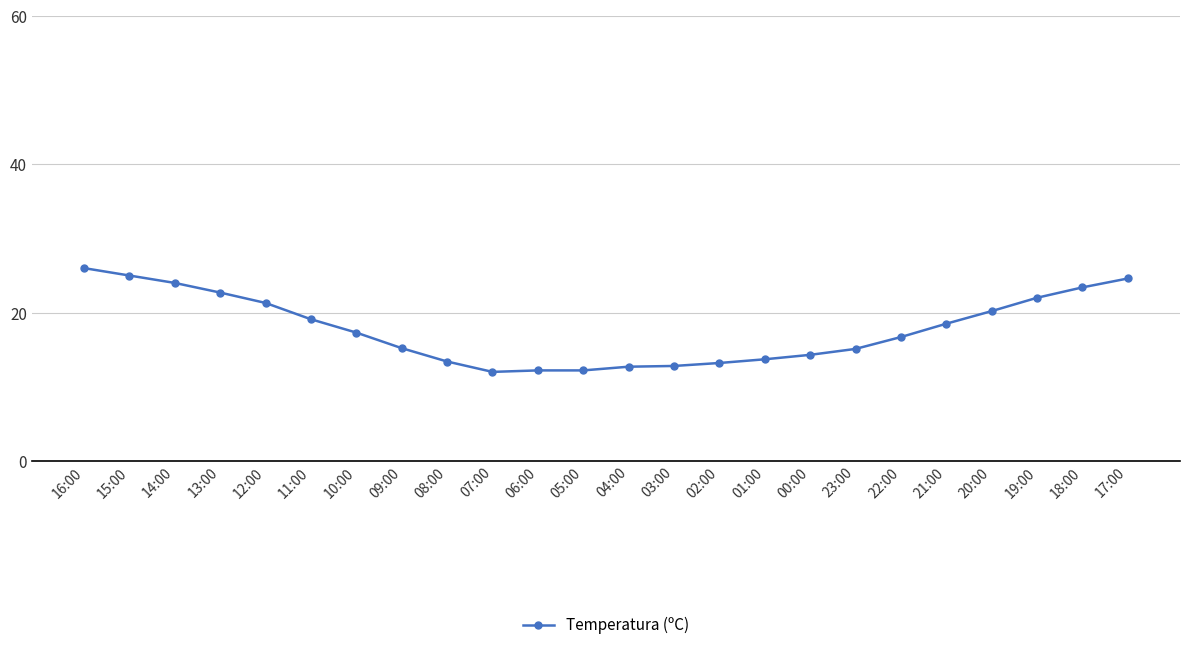

What value does the data have at 16:00?

26.0